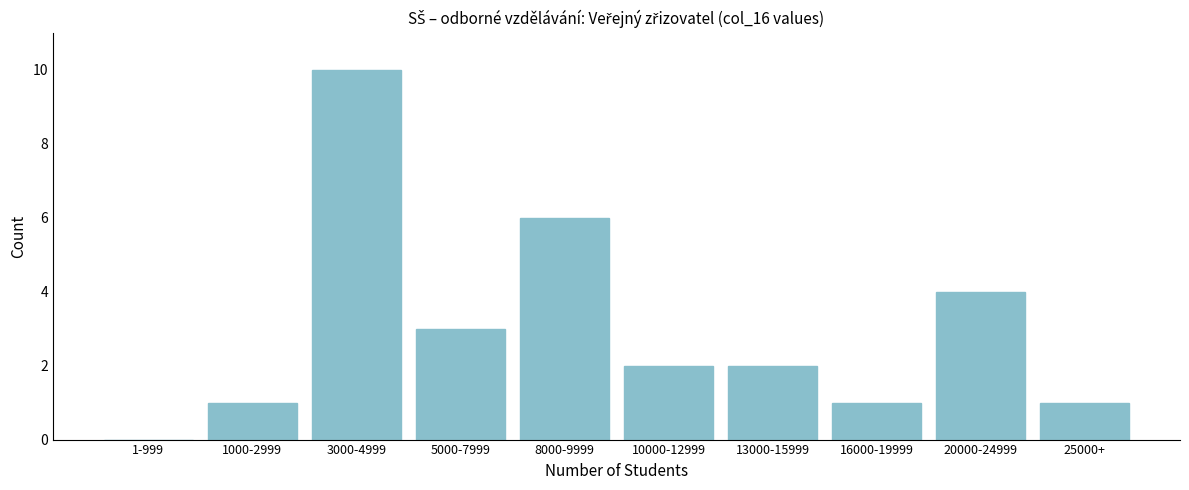

Reading right to left, extract all data points from this chart.

25000+=1	20000-24999=4	16000-19999=1	13000-15999=2	10000-12999=2	8000-9999=6	5000-7999=3	3000-4999=10	1000-2999=1	1-999=0